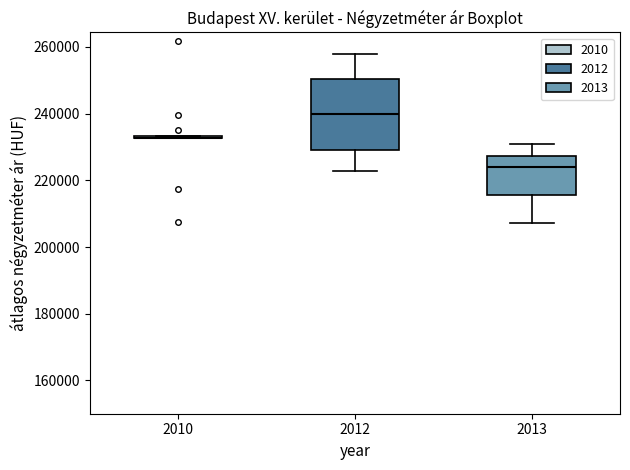

Reading left to right, transcribe this box plot: for each box, give where its median line is, the range the box spans, and where its two whiskers end, as read against the y-axis. The values are not printed on the chart, so give them approximately, as read against the axis.

2010: box collapsed to a line at 232000, whiskers 232000 to 234000
2012: median 240000, box 230000 to 250000, whiskers 222000 to 258000
2013: median 224000, box 216000 to 228000, whiskers 208000 to 230000